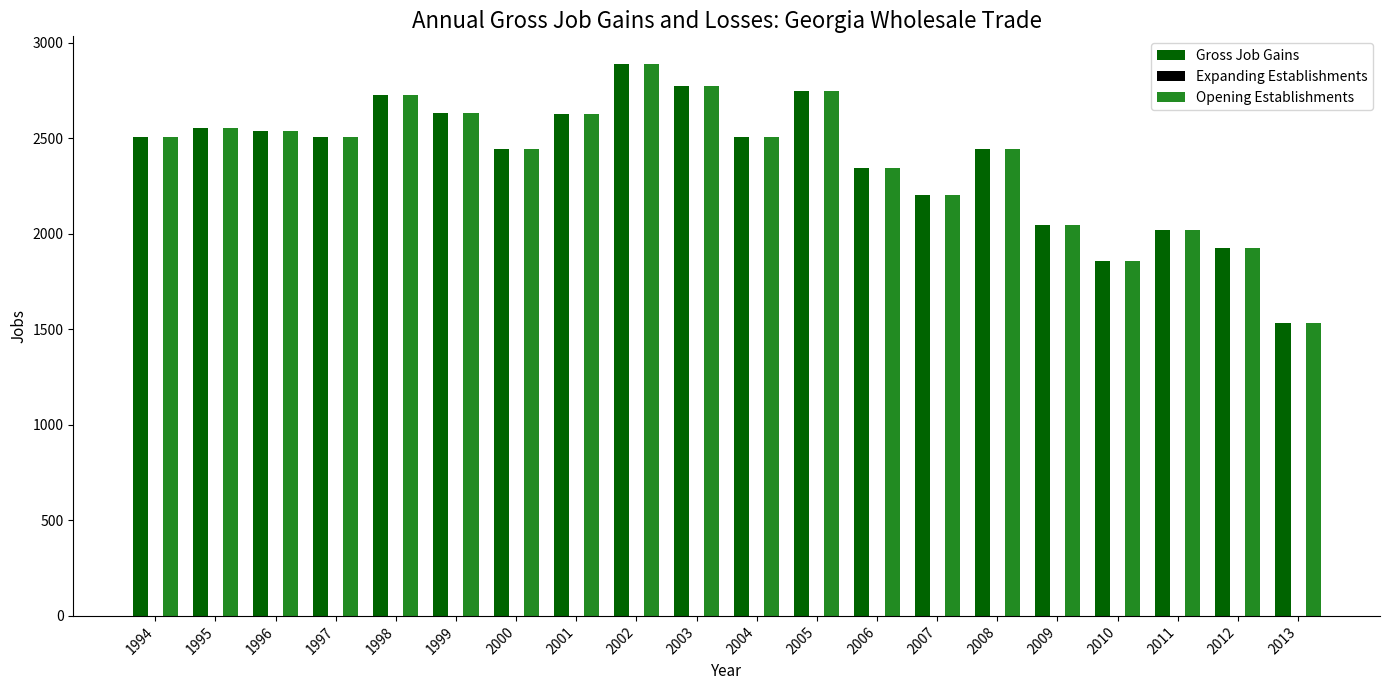

What is the difference between the Gross Job Gains values at 2002 and 2001?

264